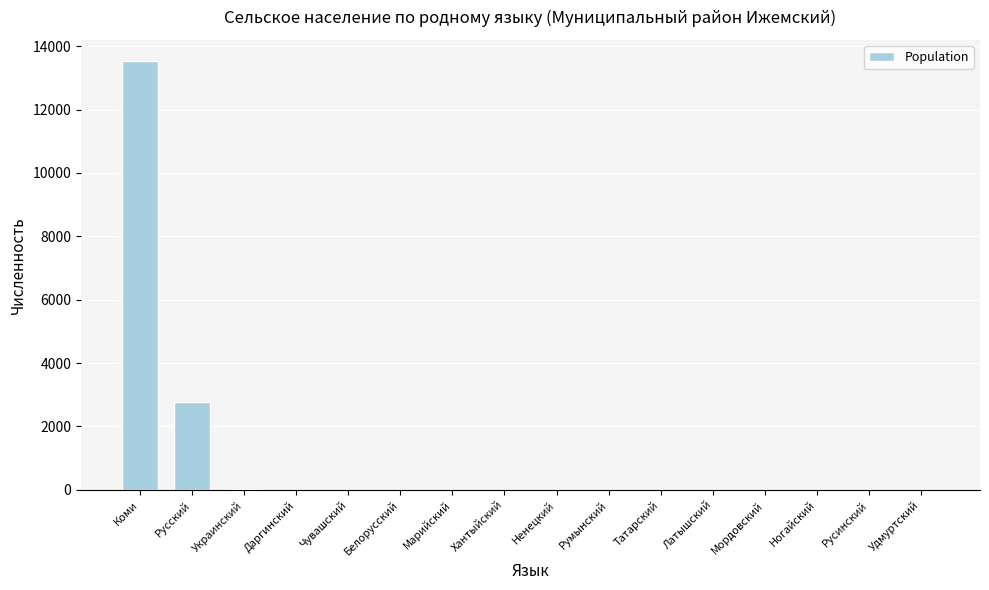

Where does the data first go above 3?

Коми